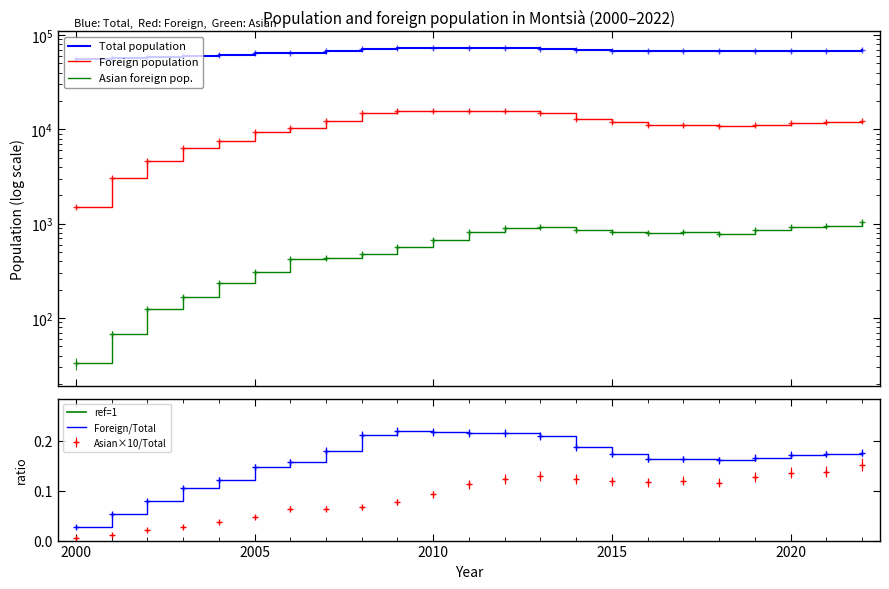

At which label does Foreign population first exceed 11751?

2007